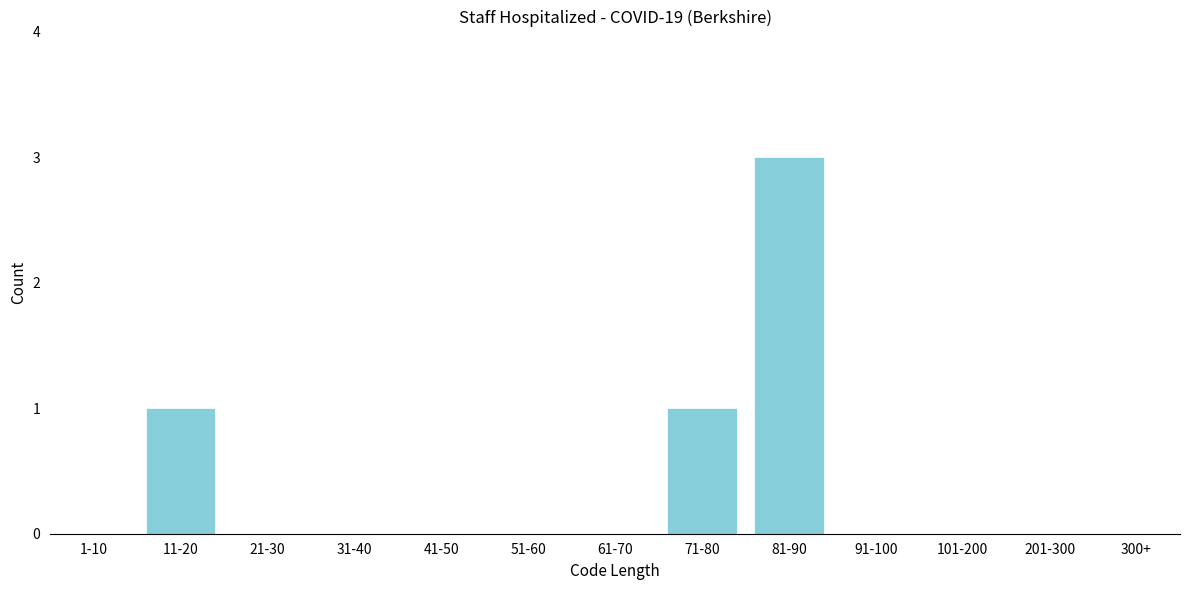

Reading right to left, list all the values displayed in this chart.

300+=0	201-300=0	101-200=0	91-100=0	81-90=3	71-80=1	61-70=0	51-60=0	41-50=0	31-40=0	21-30=0	11-20=1	1-10=0